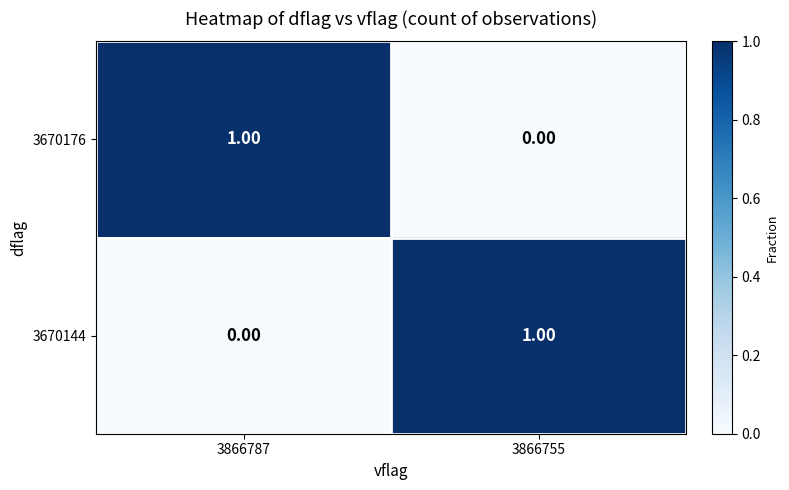

At 3866787, list the series in order from smallest to largest.

3670144, 3670176